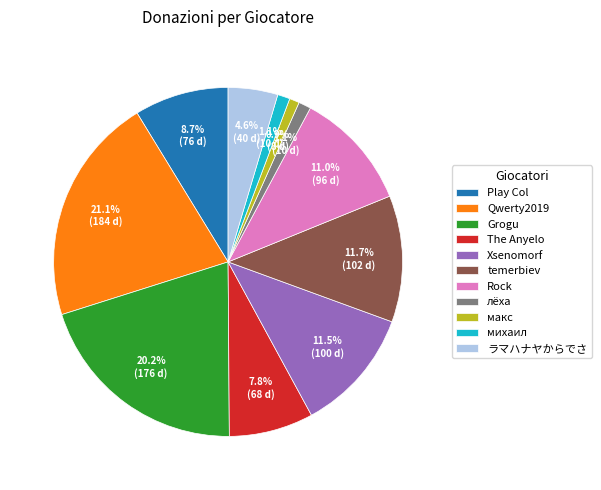

How many segments does this pie chart have?

11